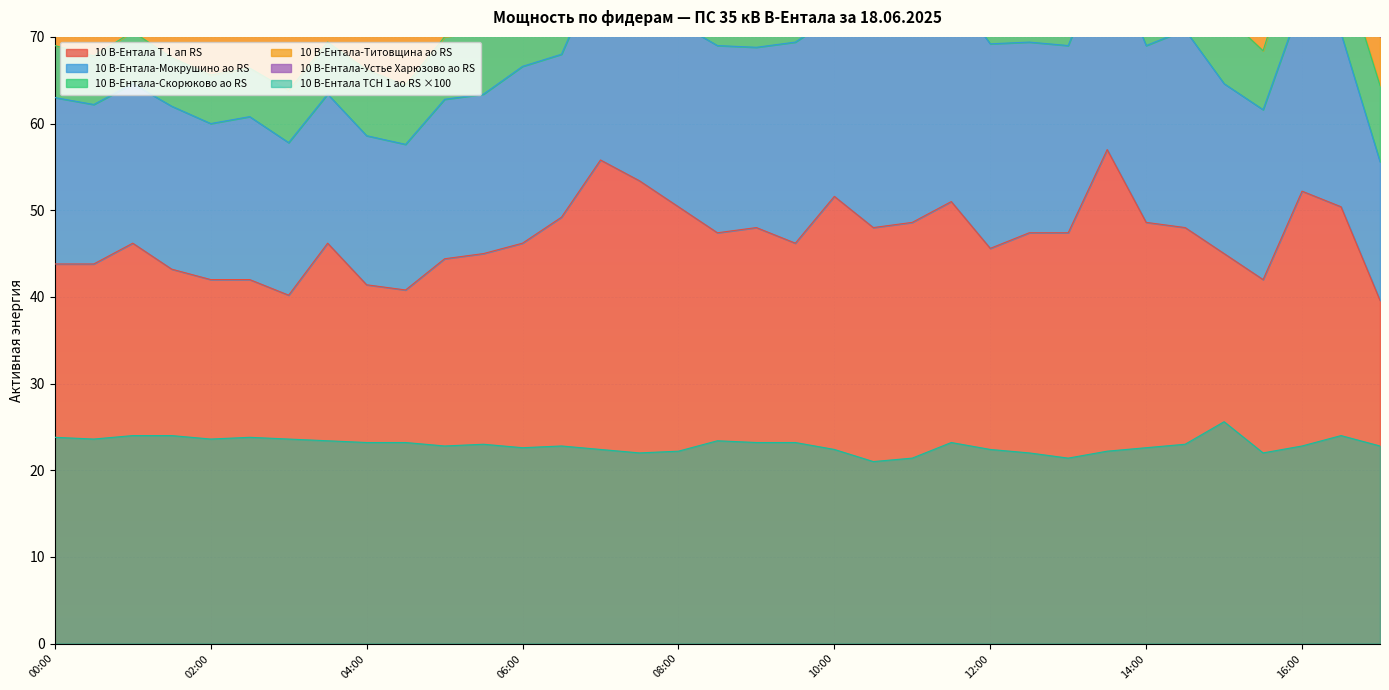

Rank the categories by 10 В-Ентала-Титовщина ао RS value from lowest to highest.

15:00, 08:30, 09:00, 09:30, 11:30, 15:30, 07:30, 12:00, 14:00, 14:30, 10:00, 13:00, 06:00, 17:00, 07:00, 11:00, 13:30, 06:30, 08:00, 10:30, 16:00, 16:30, 12:30, 04:00, 03:00, 05:00, 00:30, 01:00, 01:30, 02:00, 03:30, 04:30, 00:00, 02:30, 05:30